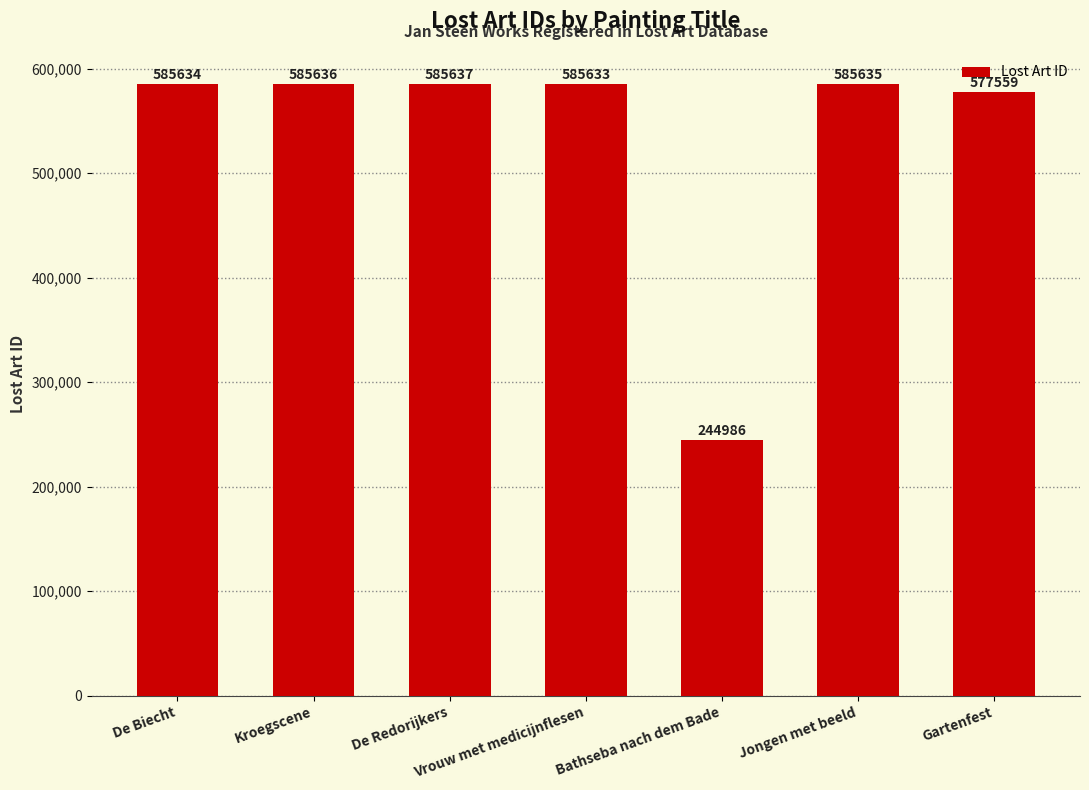

The chart shows a value of 1028034 at Vrouw met medicijnflesen. True or false?

False